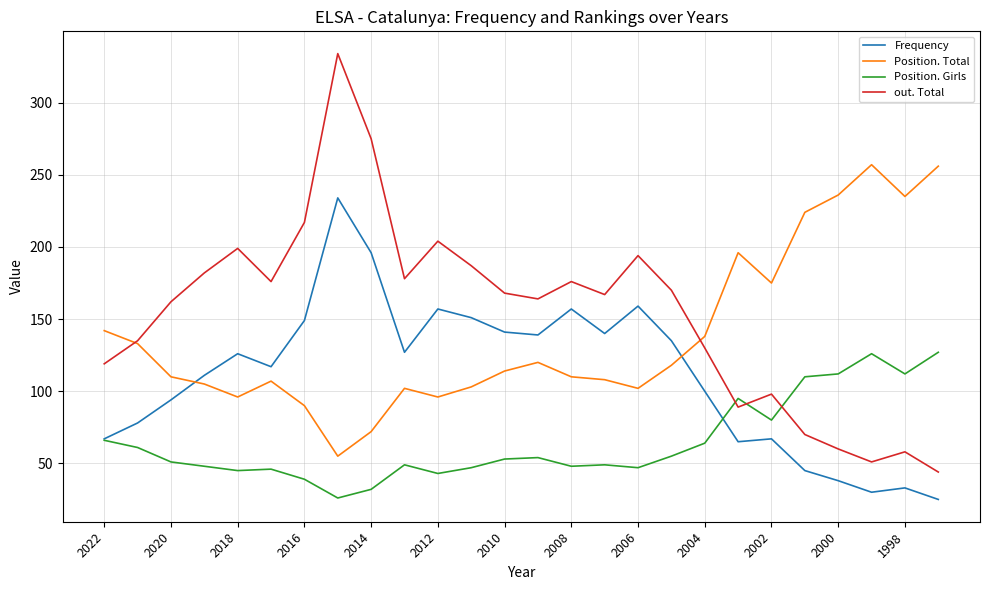

Which series has the largest total across all categories?

out. Total